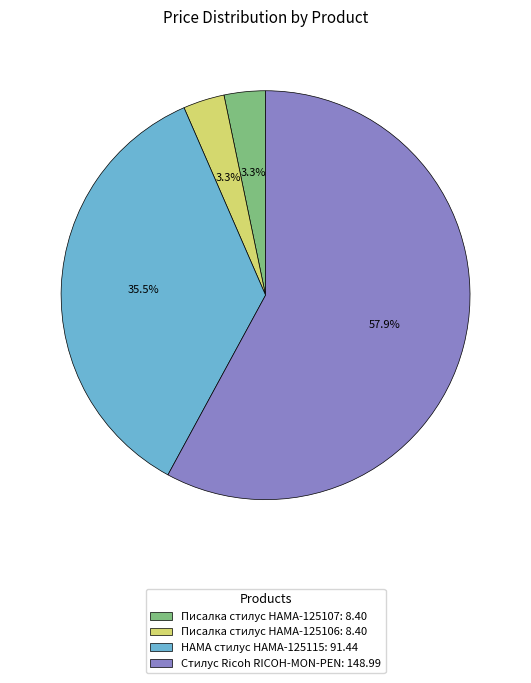

To the nearest percent, what is the difference between the largest and smallest slice percentages?

55%